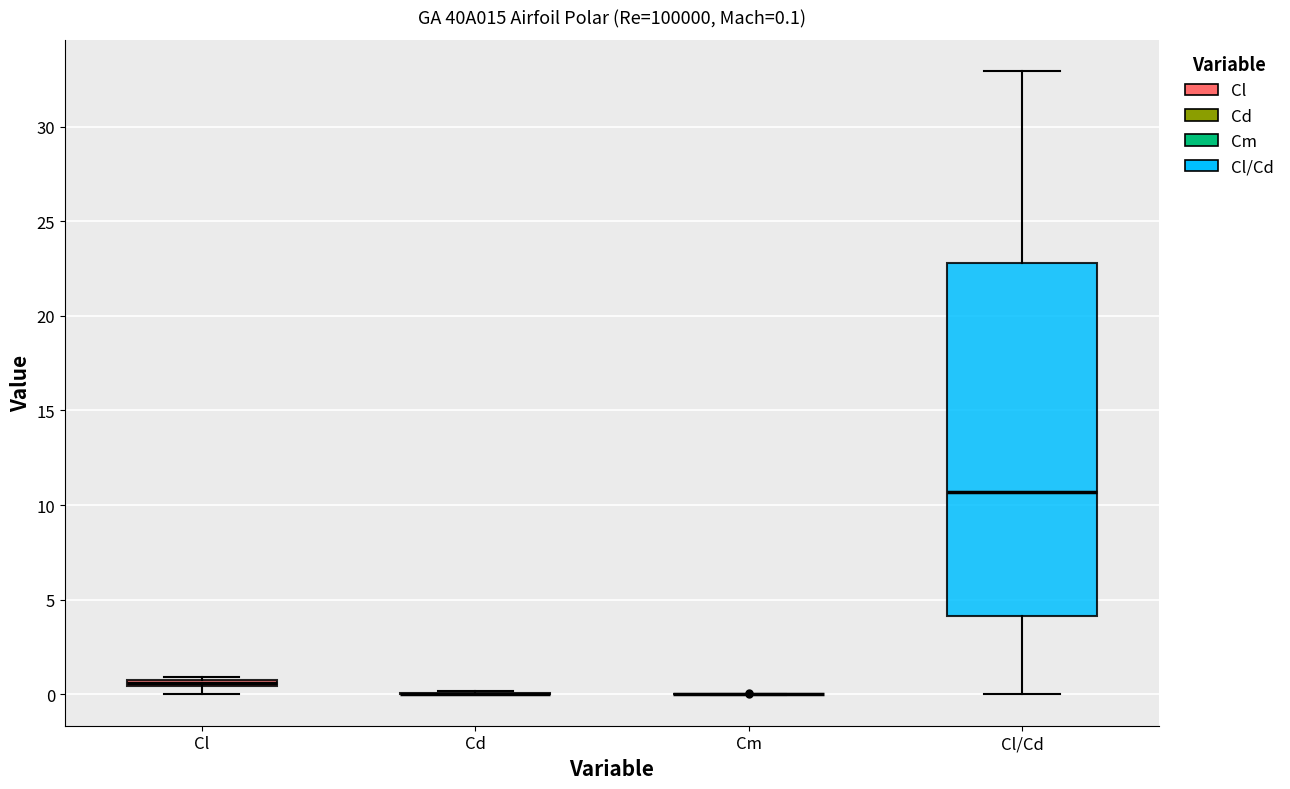

Comparing the boxes themselves (not the whiskers), which one is the tallest?

Cl/Cd